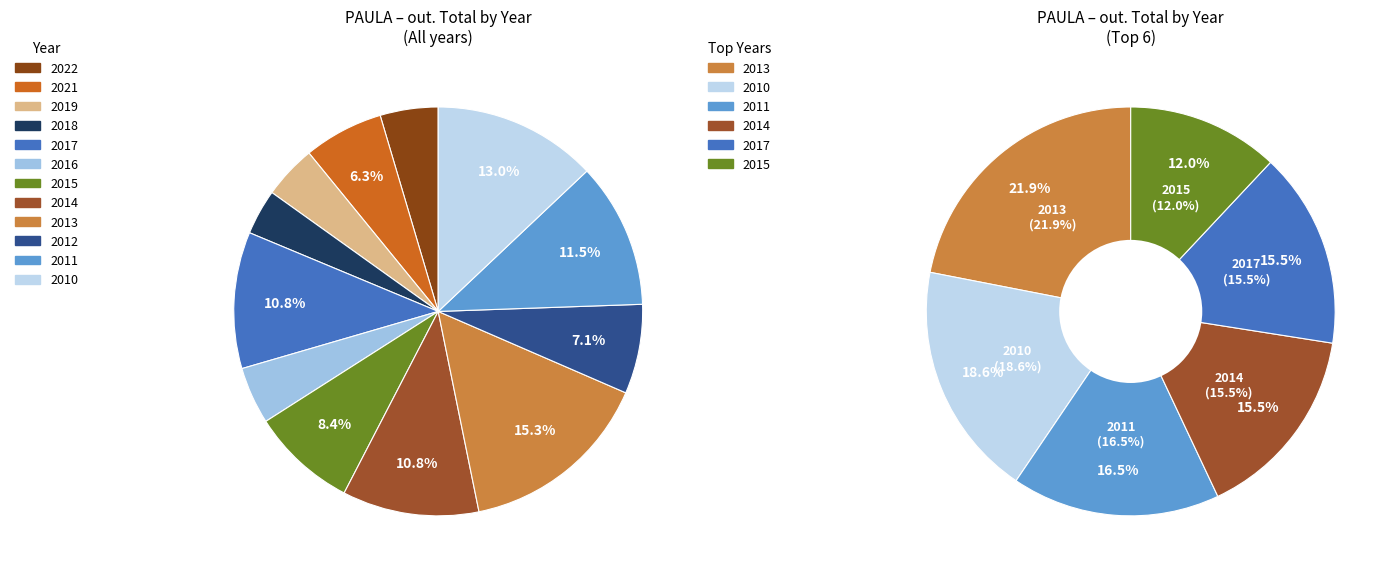

Between 2021 and 2018, which is larger?

2021